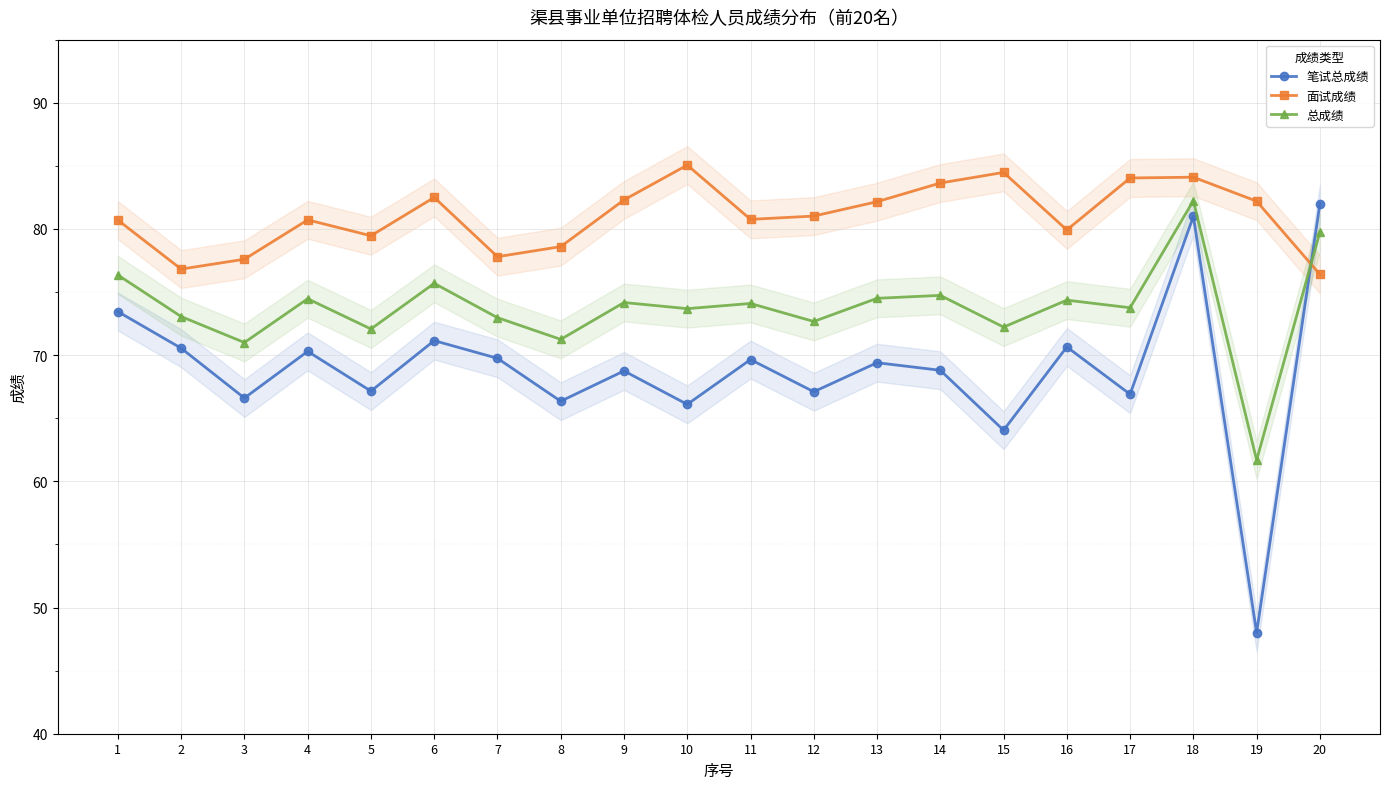

How many interior local valleys does the 面试成绩 series have?

5